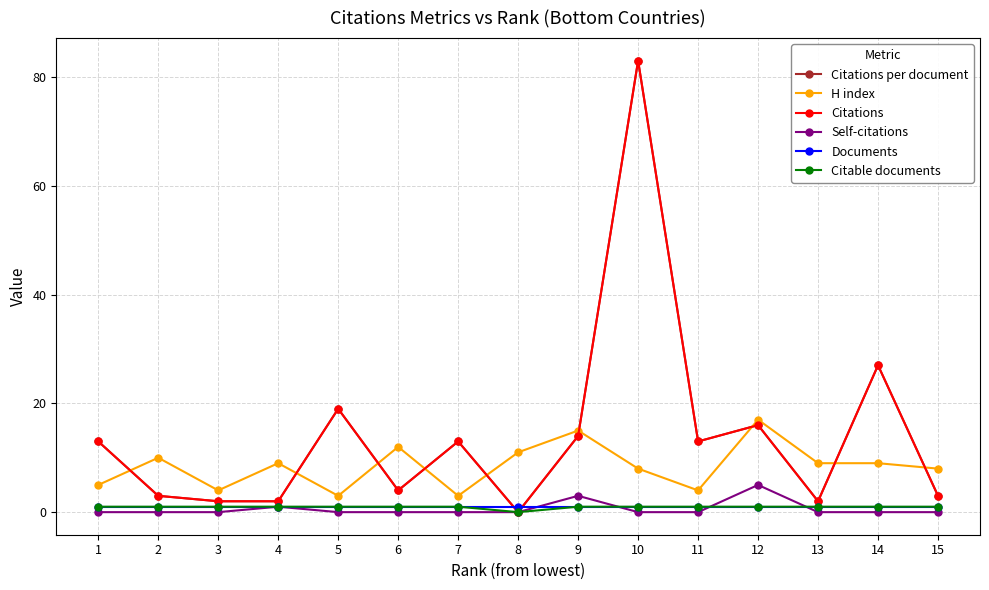

How many lines are shown in the chart?

6